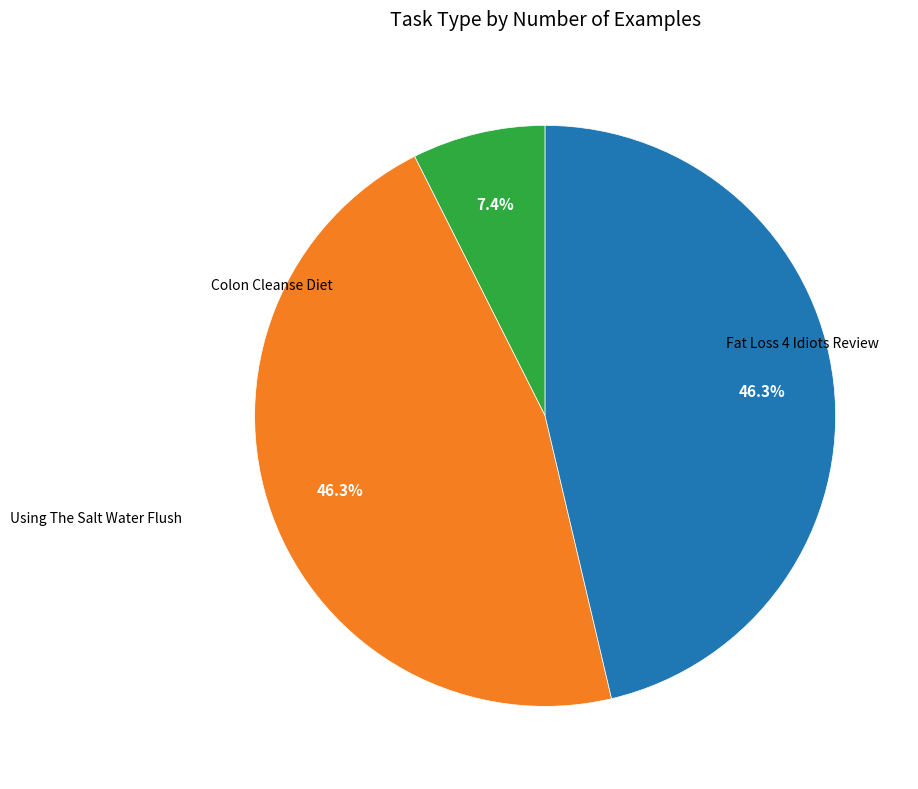

Does any single category account for the majority?

No